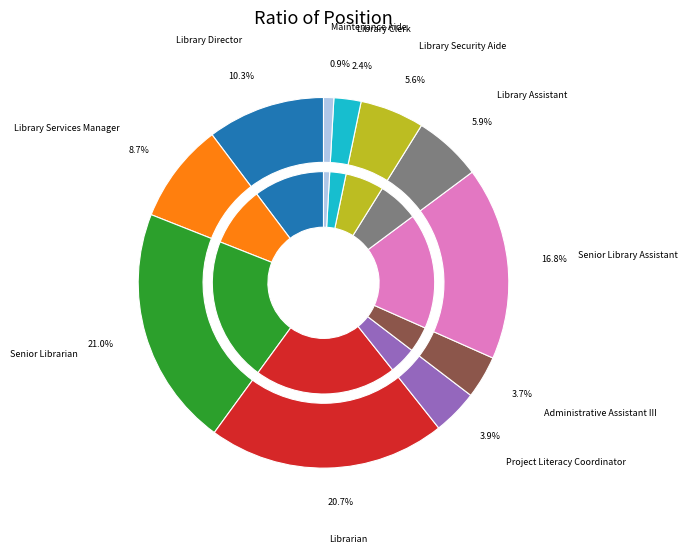

Does Library Director represent more than half of the total?

No